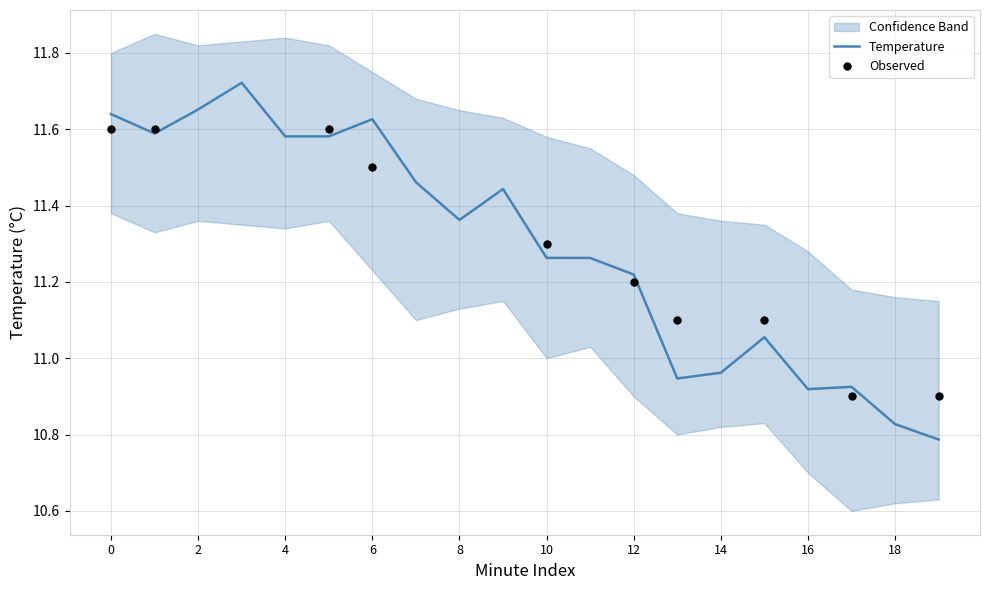

Which series has the largest total across all categories?

upper